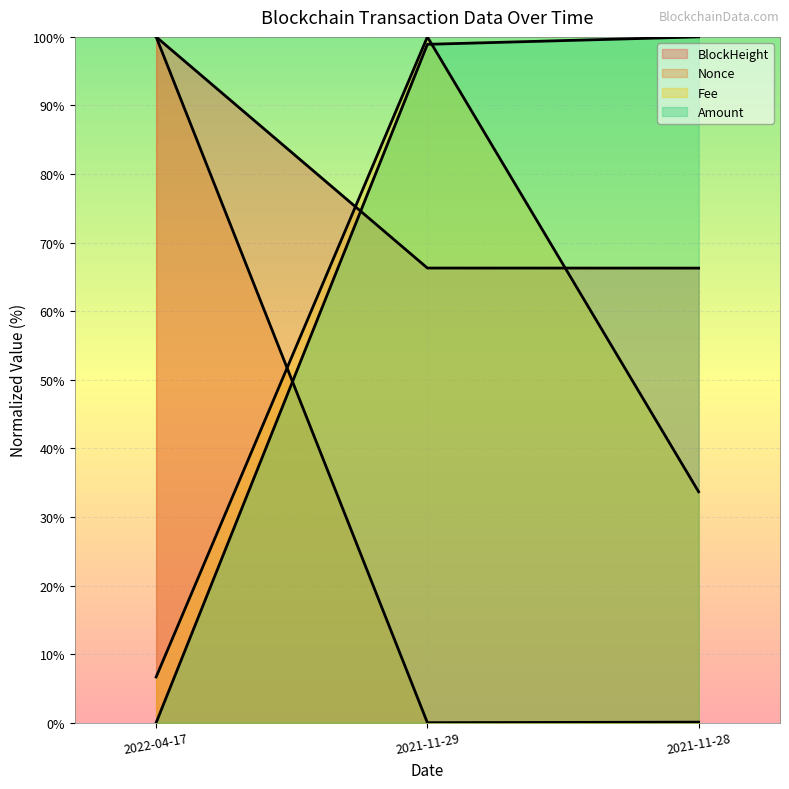

What position from the right is 2021-11-29?

2